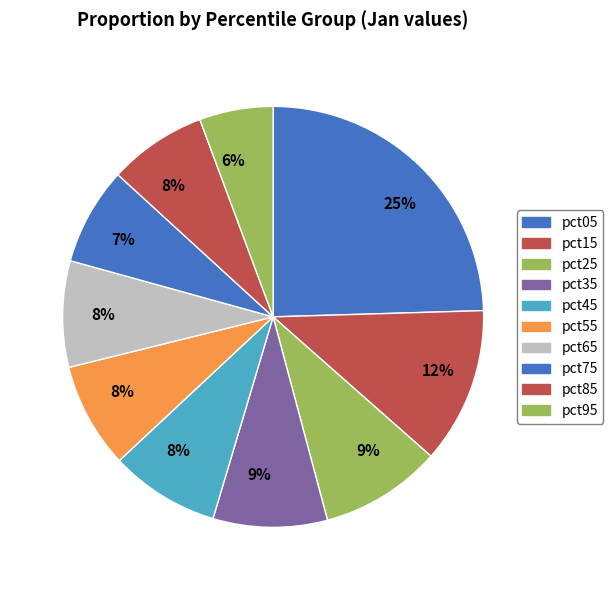

Count the number of slices in the pie.

10